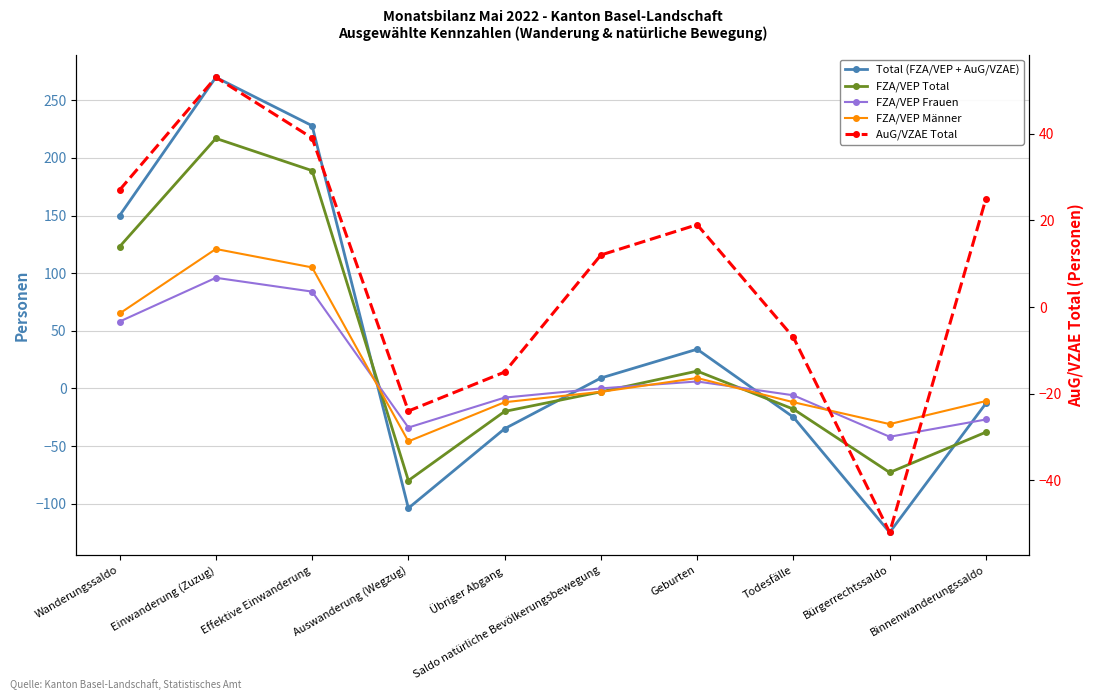

True or false: Total (FZA/VEP + AuG/VZAE) has a value of 3 at Saldo natürliche Bevölkerungsbewegung.

False